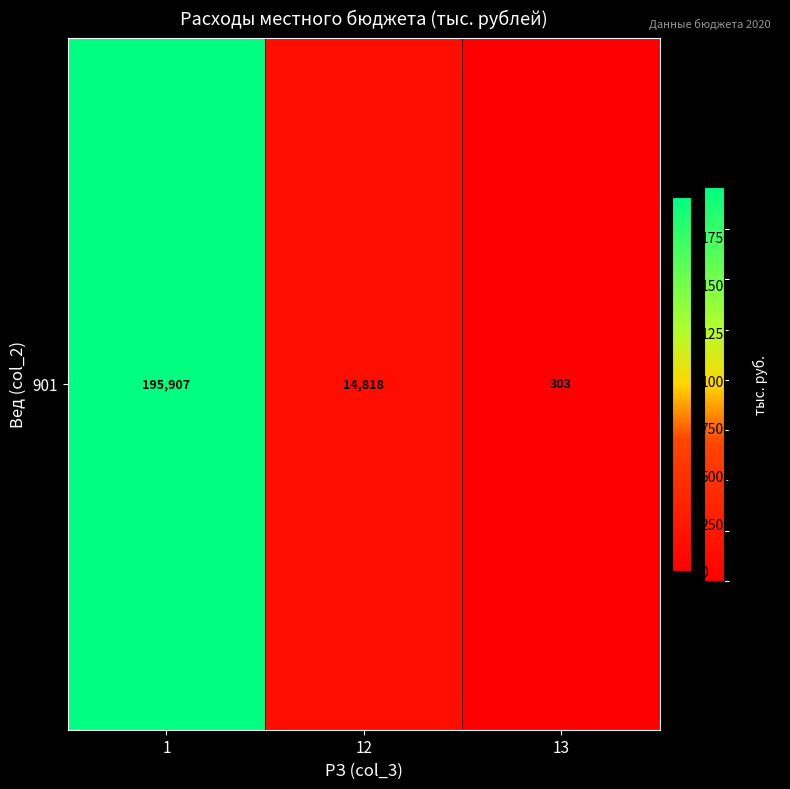

What is the maximum value shown in the chart?

195907